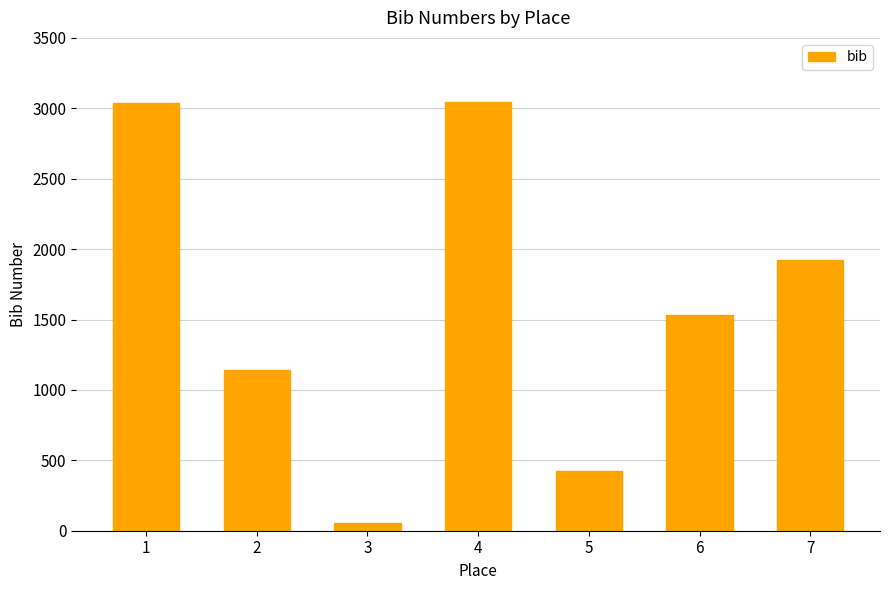

What is the approximate value at 6, to the nearest 100?

1500